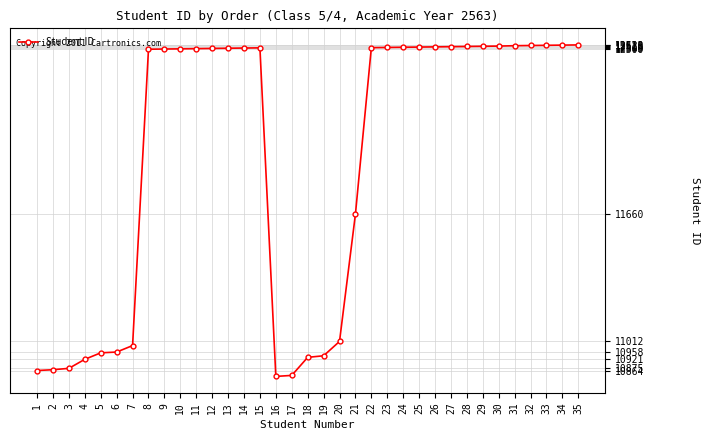

True or false: the data has more than 0 interior local peaks.

True